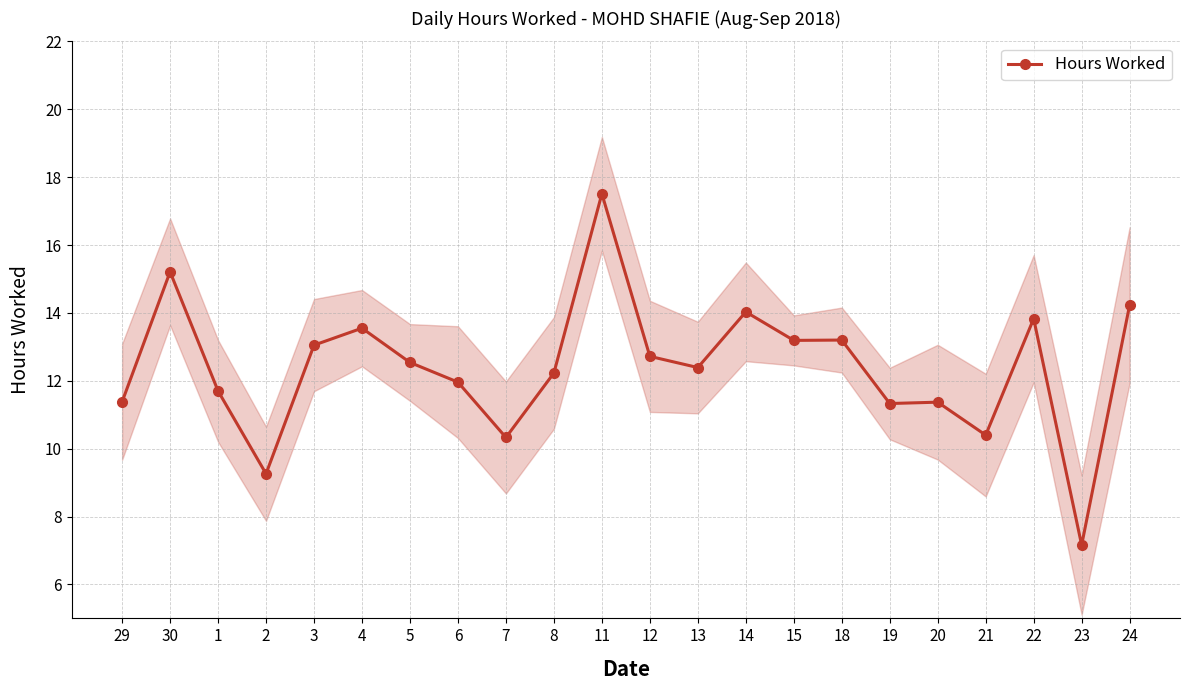

What value does the data have at 22?

13.8